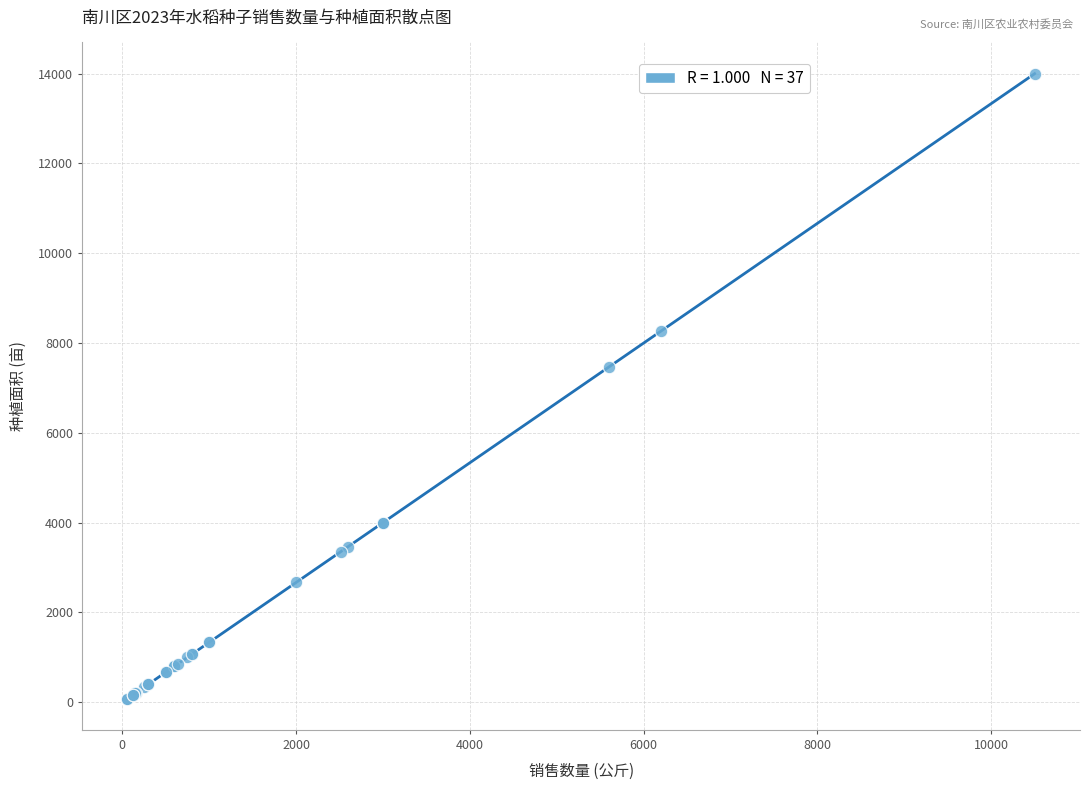

What Y value in the scatter plot is closest to 7040?

7468